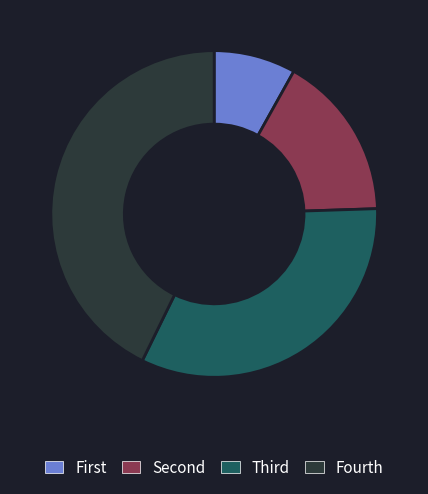

Is there a majority slice in this chart?

No